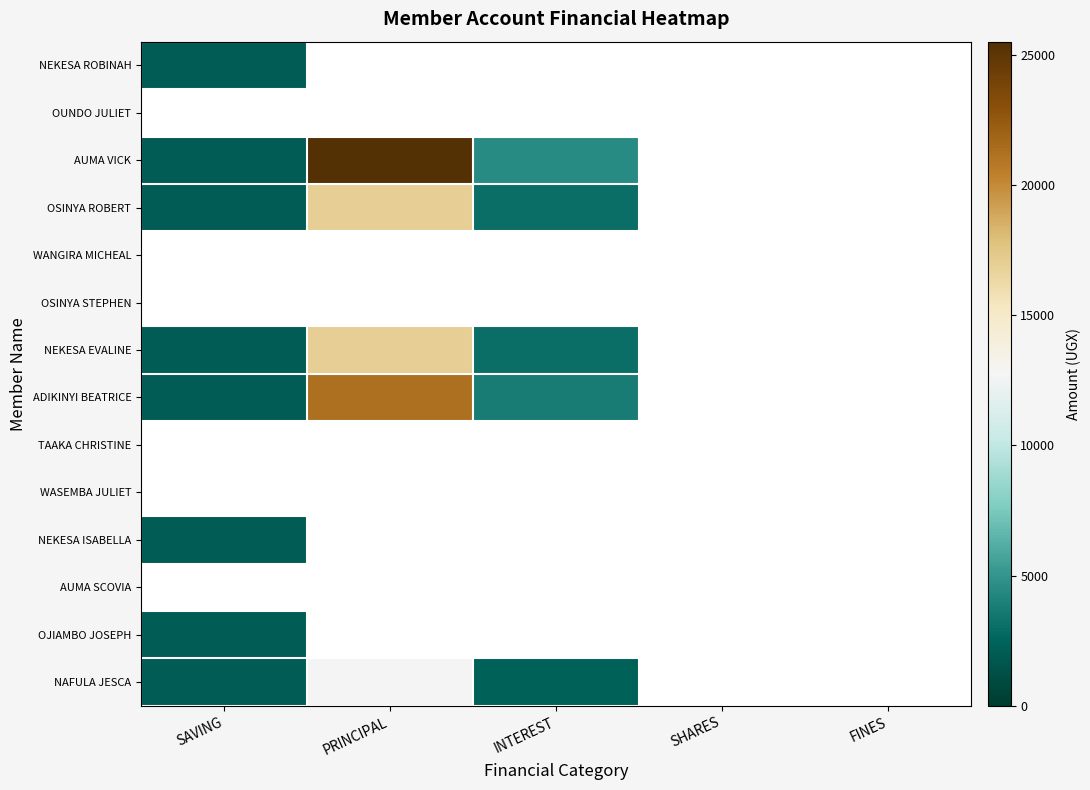

What is the difference between the maximum and minimum values in the NAFULA JESCA series?

10700.0